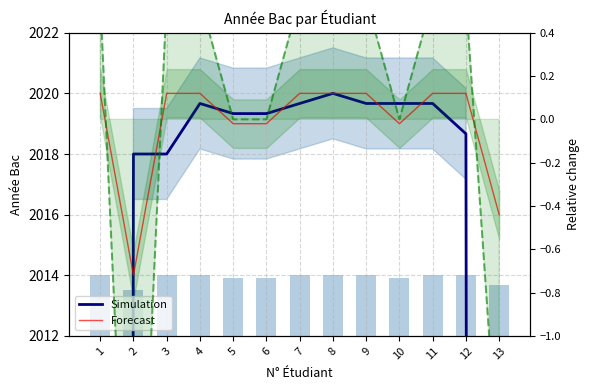

Reading left to right, list all the values displayed in this chart.

Simulation: 1344.7	2018.0	2018.0	2019.7	2019.3	2019.3	2019.7	2020.0	2019.7	2019.7	2019.7	2018.7	1345.3
Forecast: 2020.0	2014.0	2020.0	2020.0	2019.0	2019.0	2020.0	2020.0	2020.0	2019.0	2020.0	2020.0	2016.0
Relative change: 0.6	-2.8	0.6	0.6	0.0	0.0	0.6	0.6	0.6	0.0	0.6	0.6	-1.7